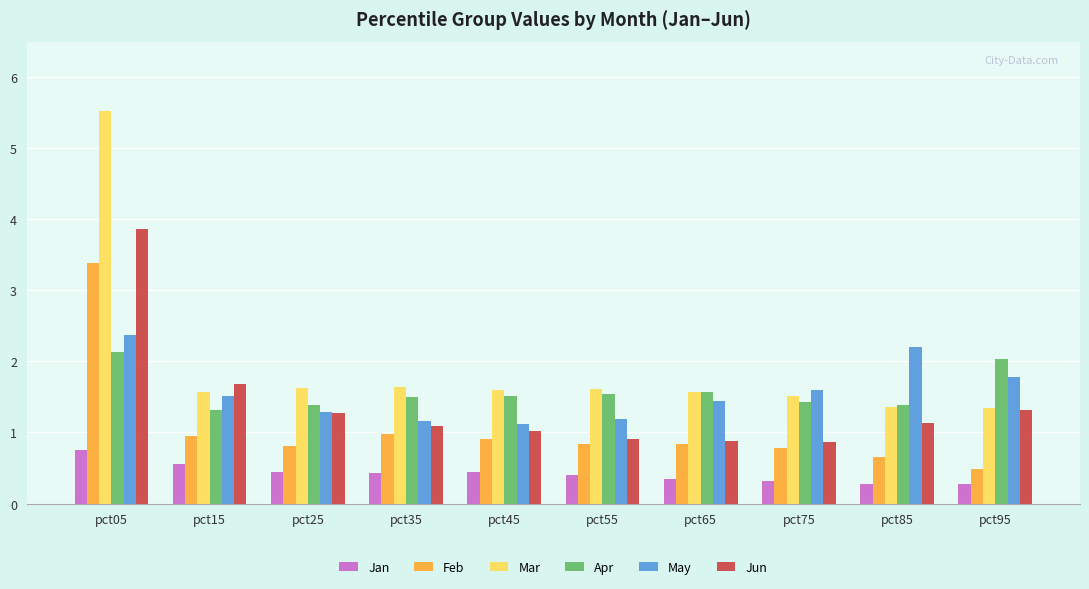

Are the bars horizontal?

No